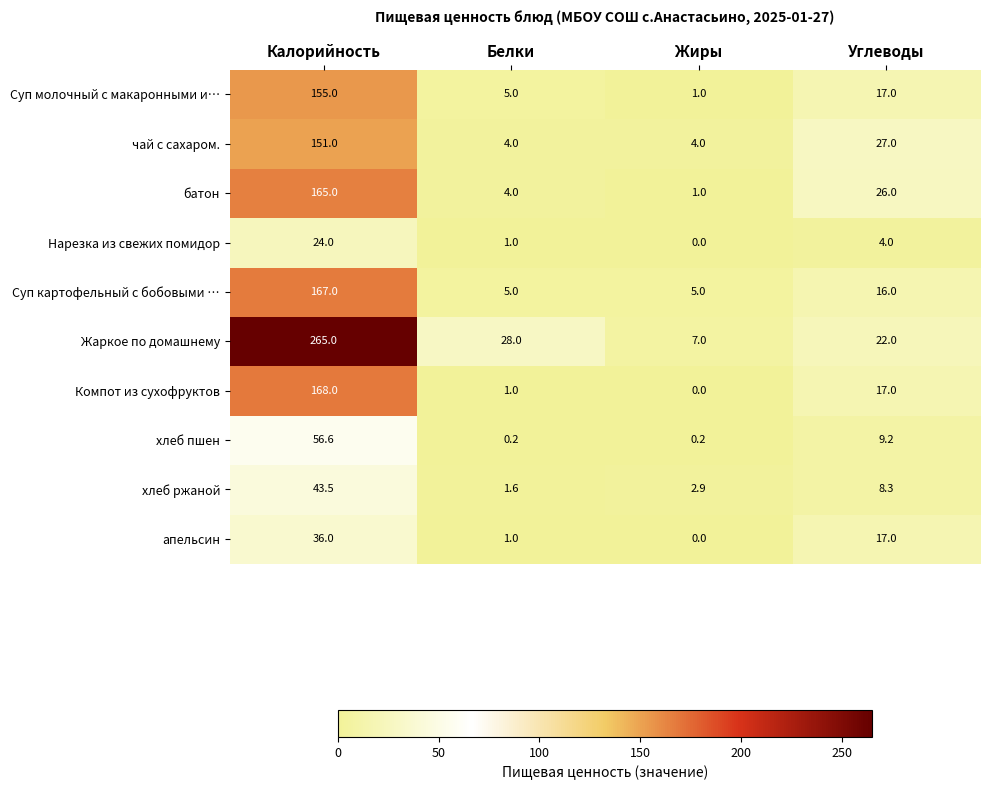

Which series has the largest total across all categories?

Жаркое по домашнему